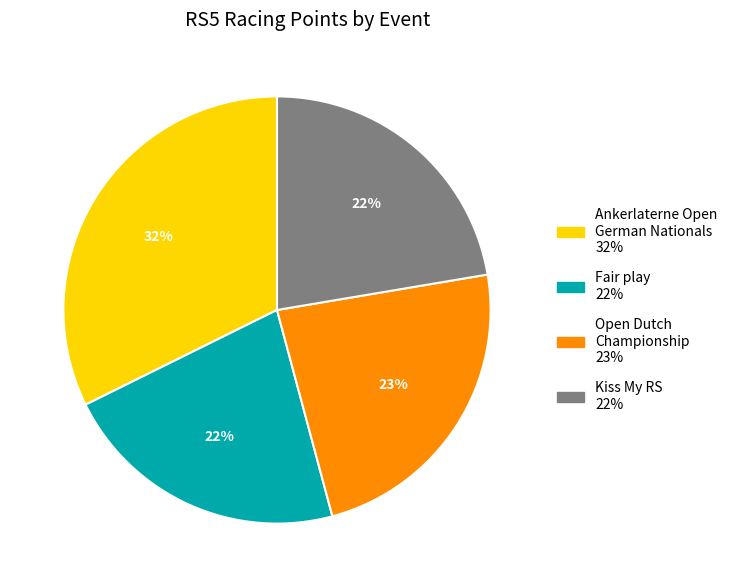

To the nearest percent, what is the average slice percentage?

25%